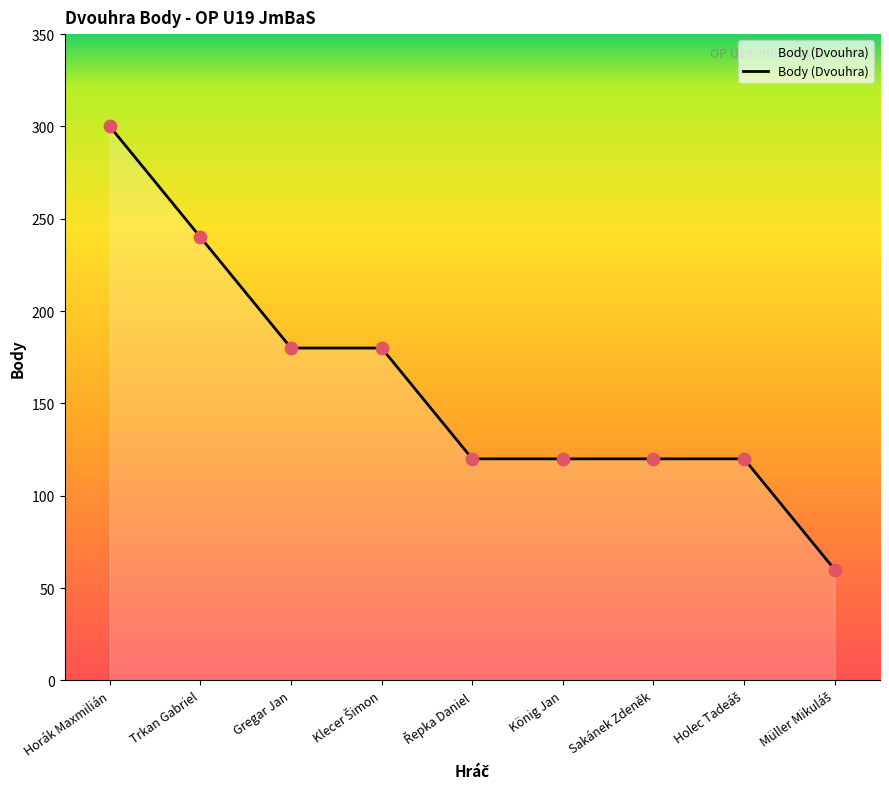

What is the change in value from Gregar Jan to König Jan?

-60